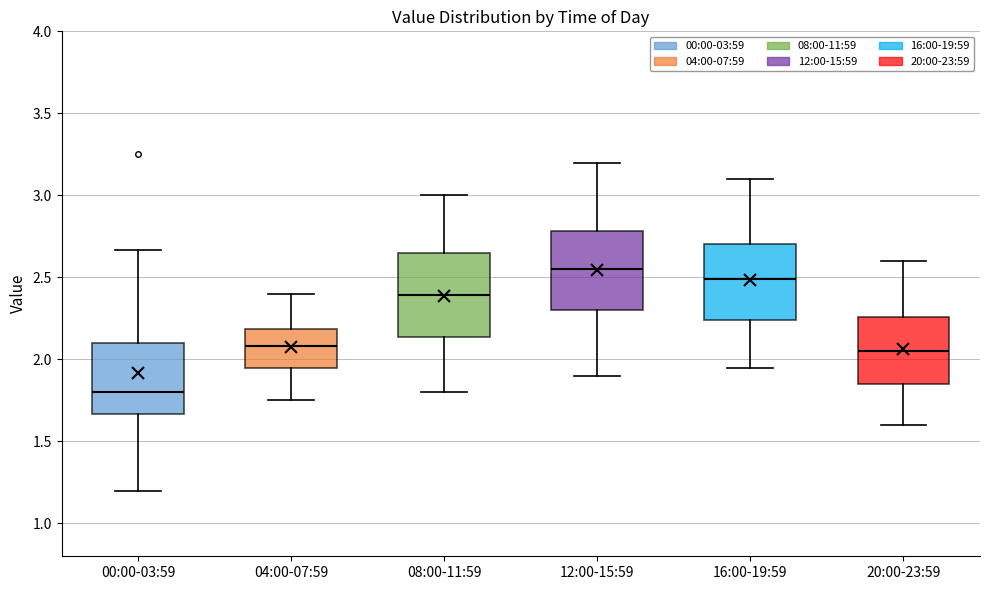

Reading left to right, transcribe this box plot: for each box, give where its median line is, the range the box spans, and where its two whiskers end, as read against the y-axis. The values are not printed on the chart, so give them approximately, as read against the axis.

00:00-03:59: median 1.80, box 1.65 to 2.10, whiskers 1.20 to 2.65
04:00-07:59: median 2.10, box 1.95 to 2.20, whiskers 1.75 to 2.40
08:00-11:59: median 2.40, box 2.15 to 2.65, whiskers 1.80 to 3.00
12:00-15:59: median 2.55, box 2.30 to 2.80, whiskers 1.90 to 3.20
16:00-19:59: median 2.50, box 2.25 to 2.70, whiskers 1.95 to 3.10
20:00-23:59: median 2.05, box 1.85 to 2.25, whiskers 1.60 to 2.60